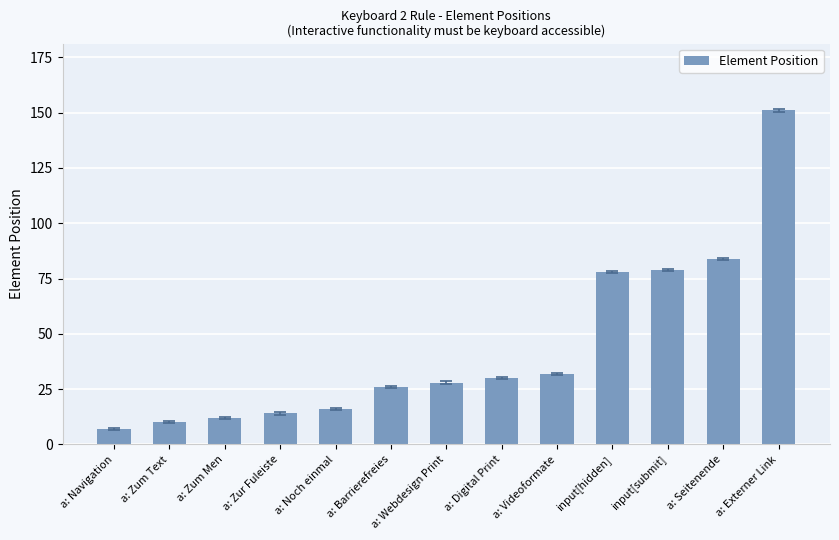

Approximately how many times larger is the value at a: Noch einmal compared to a: Zur Fuleiste?

1.1